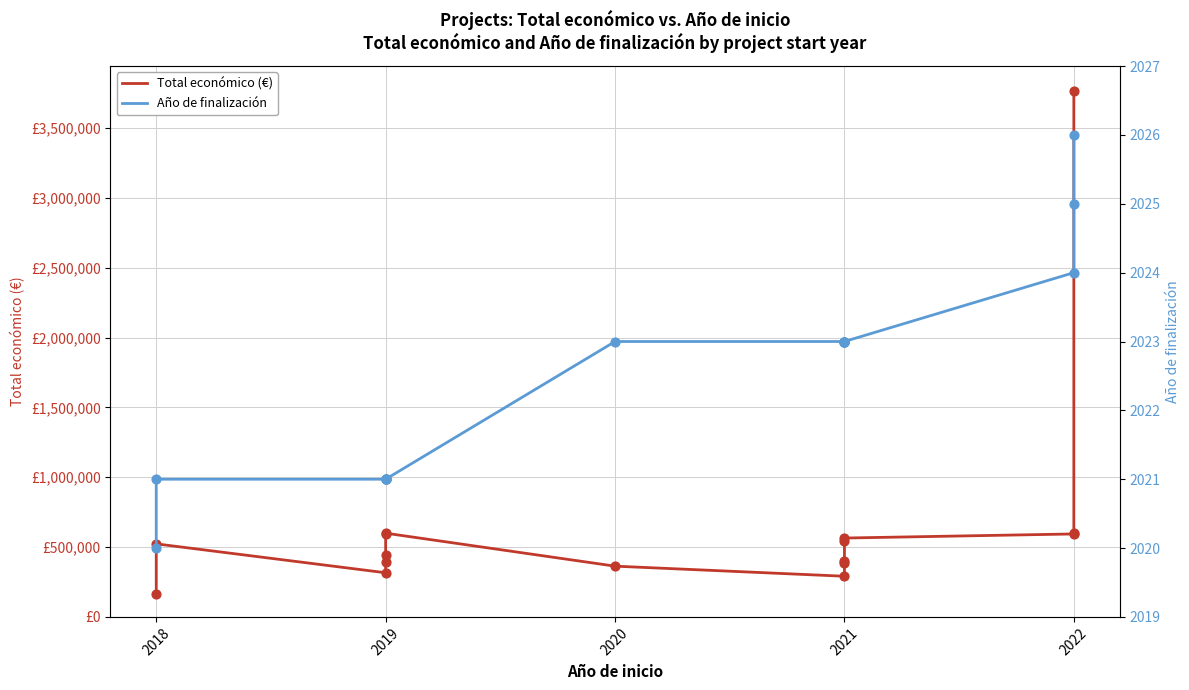

Which series has the largest Y range (max minus min)?

Total económico (€)